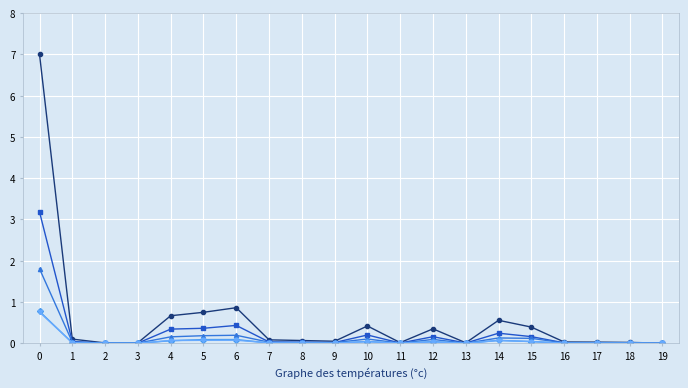

What is the maximum value shown in the chart?

7.0